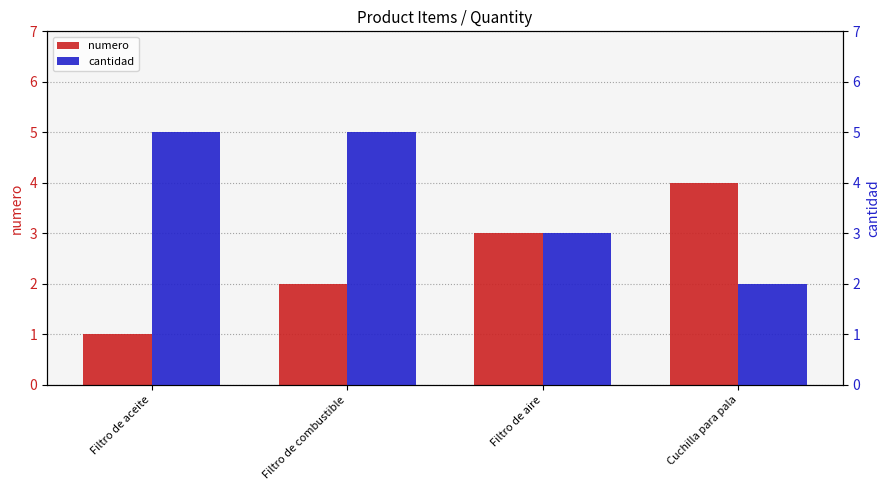

List the series in order of their overall mean, lowest first.

numero, cantidad